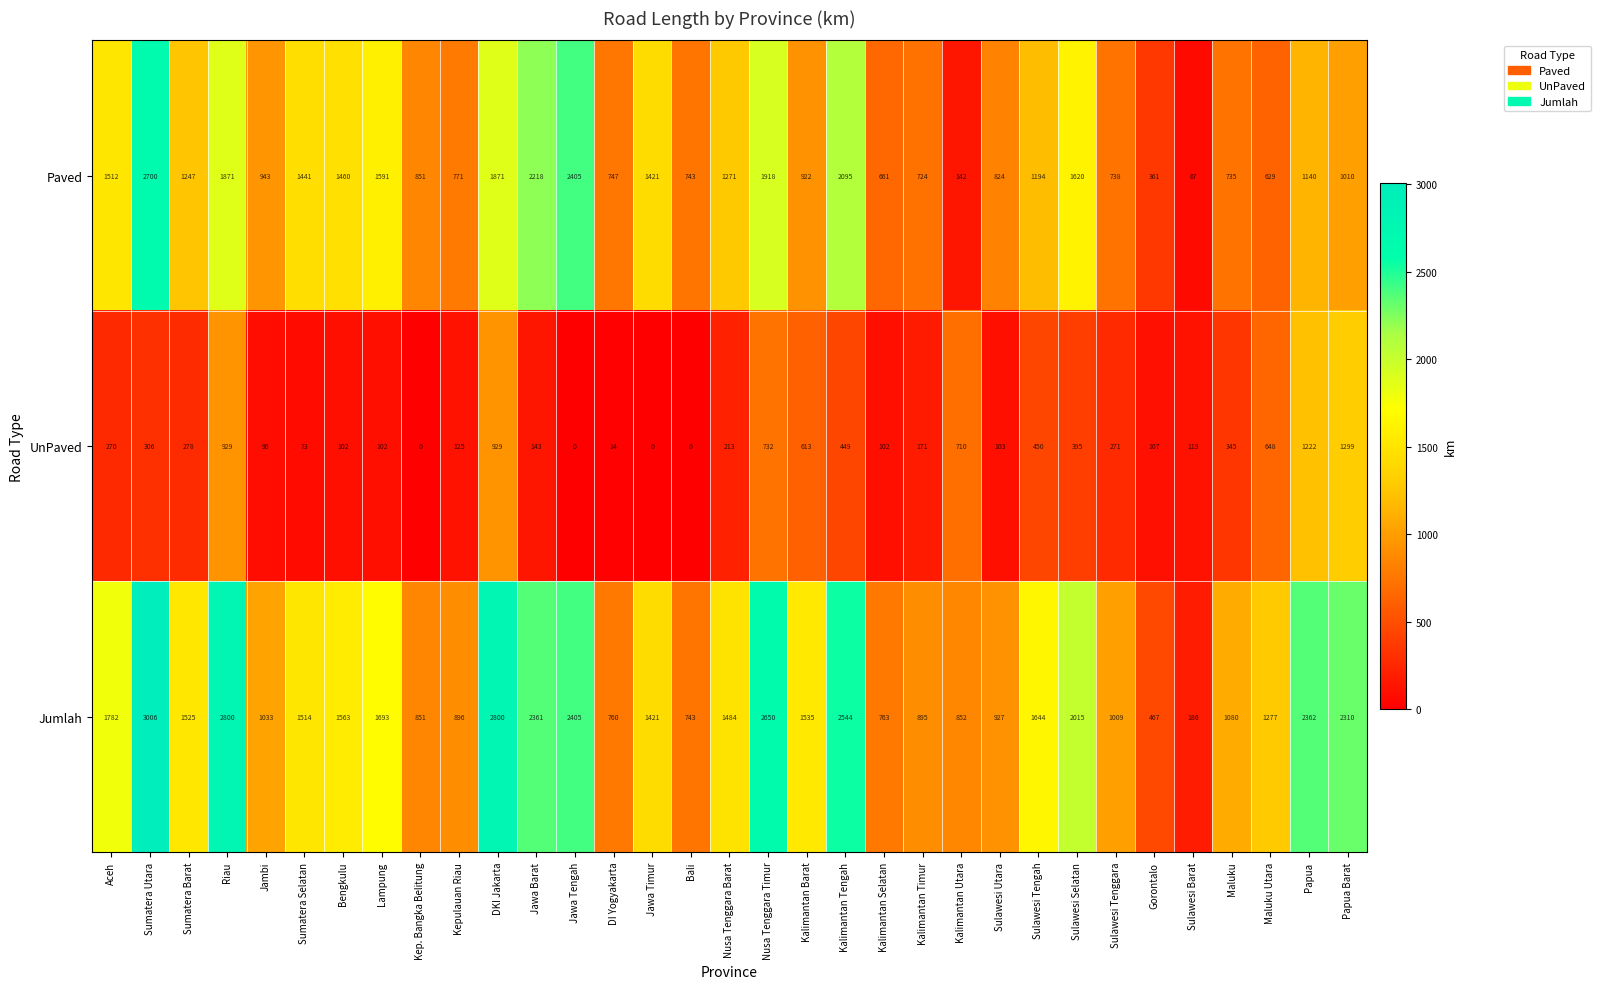

What is the difference between the UnPaved values at Sulawesi Tengah and Aceh?

180